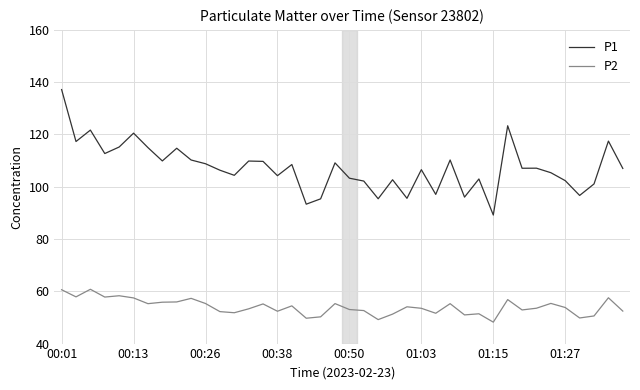

True or false: P2 and P1 cross at least once.

False